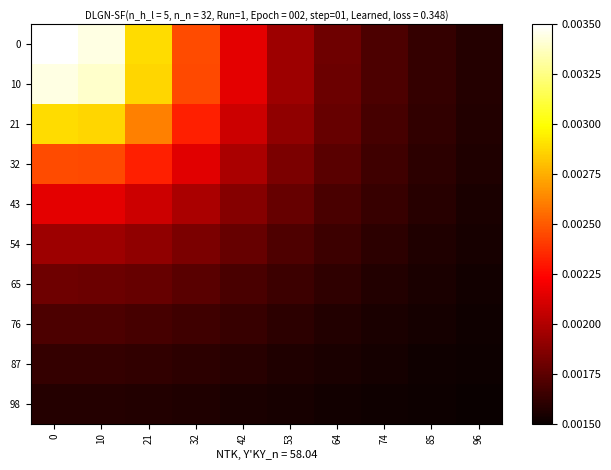

Rank the series at 64 from highest to lowest value.

0, 10, 21, 32, 43, 54, 65, 76, 87, 98